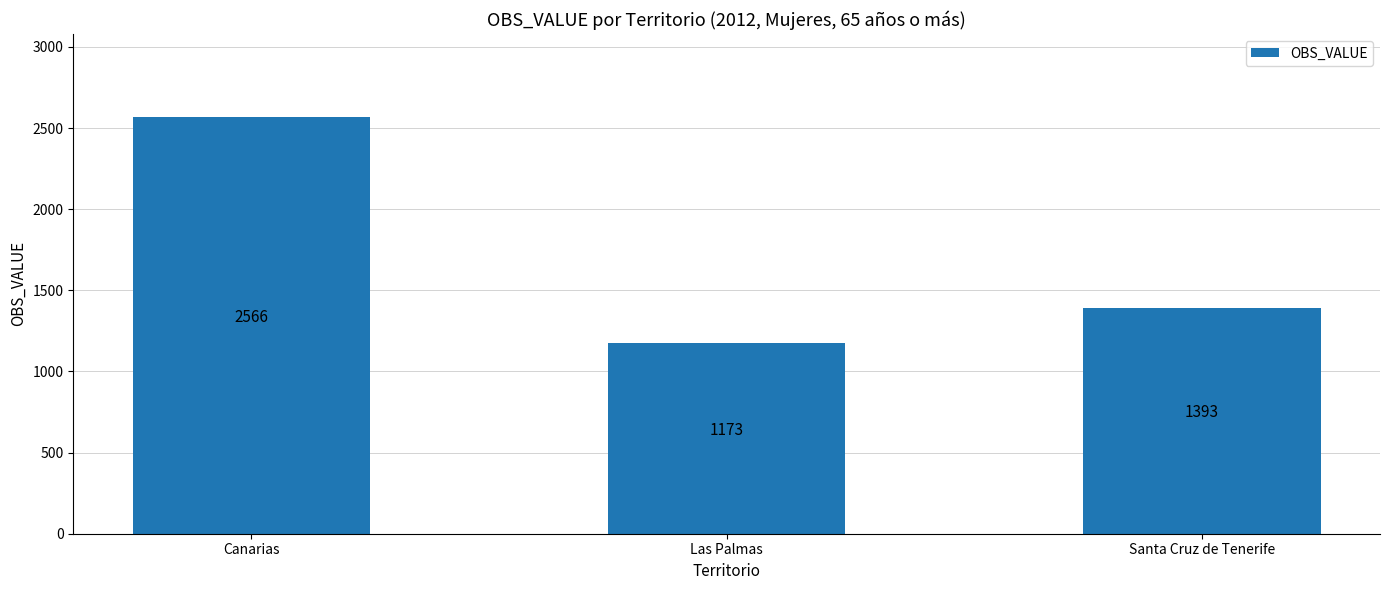

What is the approximate value at Las Palmas?

1173.0